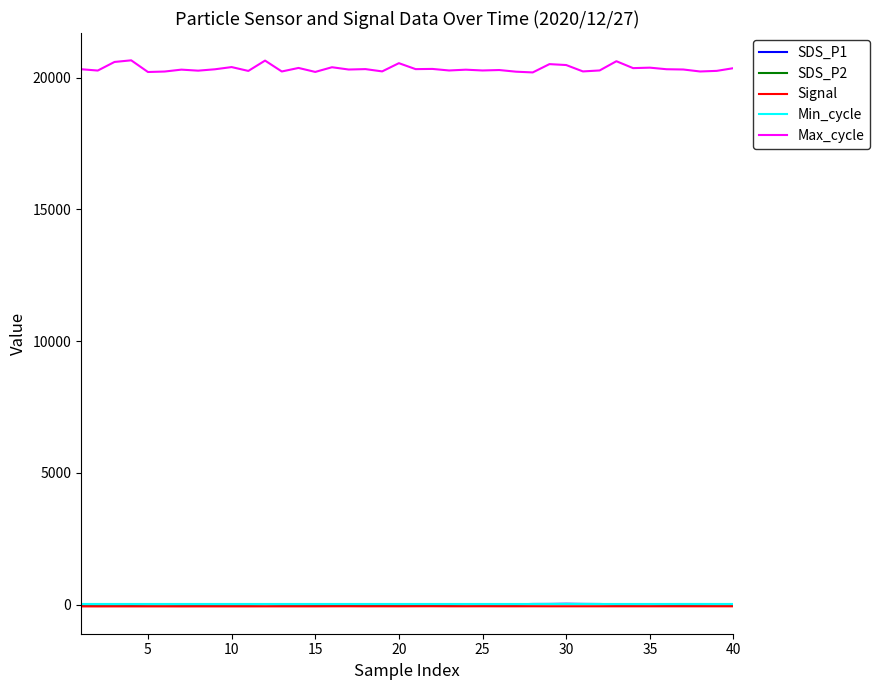

What is the maximum value shown in the chart?

20653.0